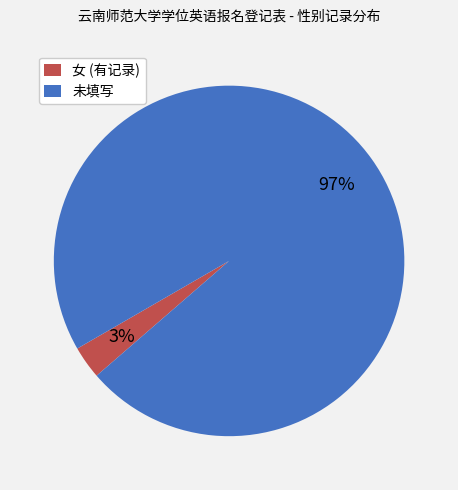

Combined, do 女 (有记录) and 未填写 account for over 50%?

Yes